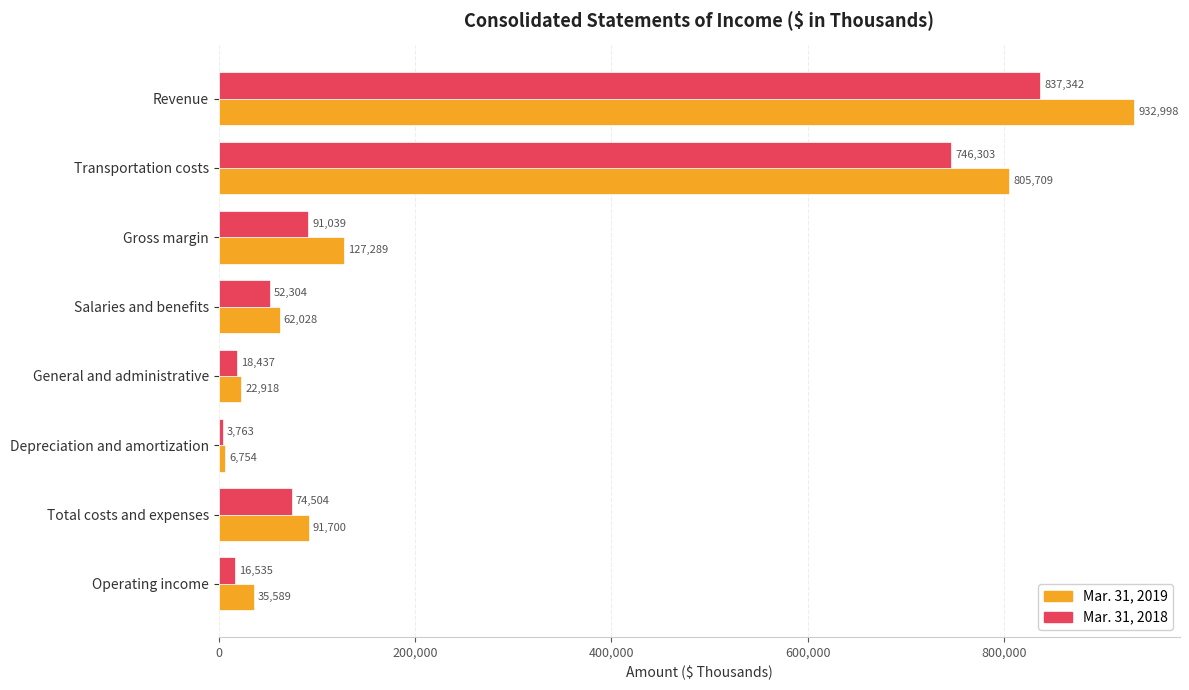

What is the minimum value shown in the chart?

3763